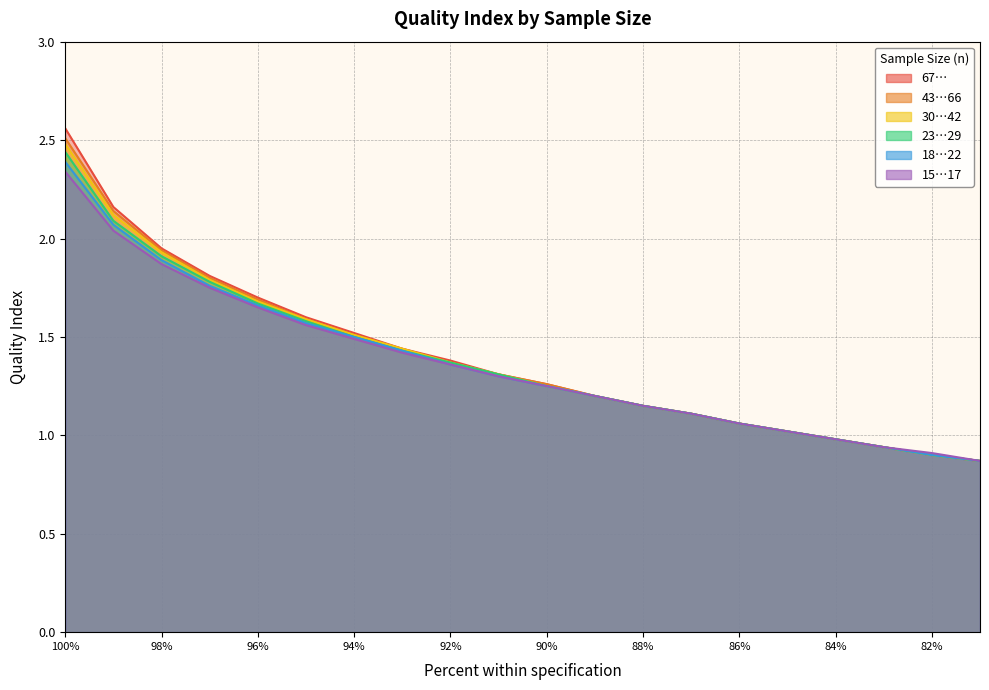

True or false: 18…22 has a value of 1.1 at 88.

True